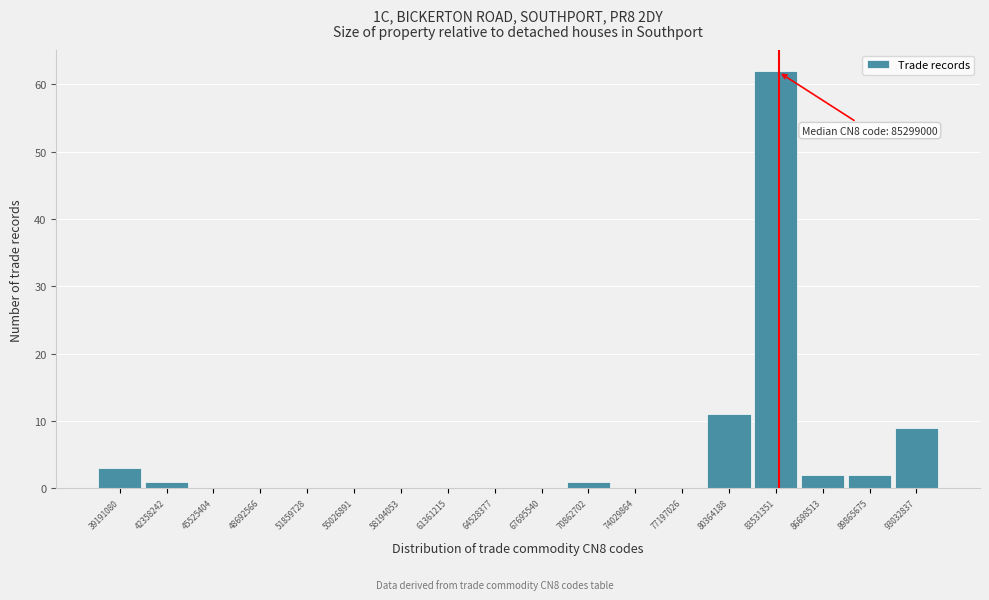

Reading left to right, transcribe all the data shown in this chart.

39191080=3	42358242=1	45525404=0	48692566=0	51859728=0	55026891=0	58194053=0	61361215=0	64528377=0	67695540=0	70862702=1	74029864=0	77197026=0	80364188=11	83531351=62	86698513=2	89865675=2	93032837=9